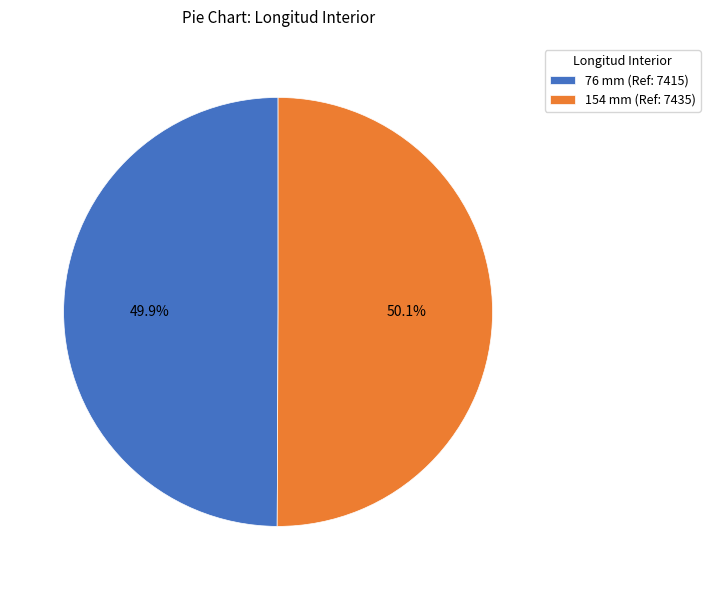

What portion of the pie excludes 76 mm?

50.1%